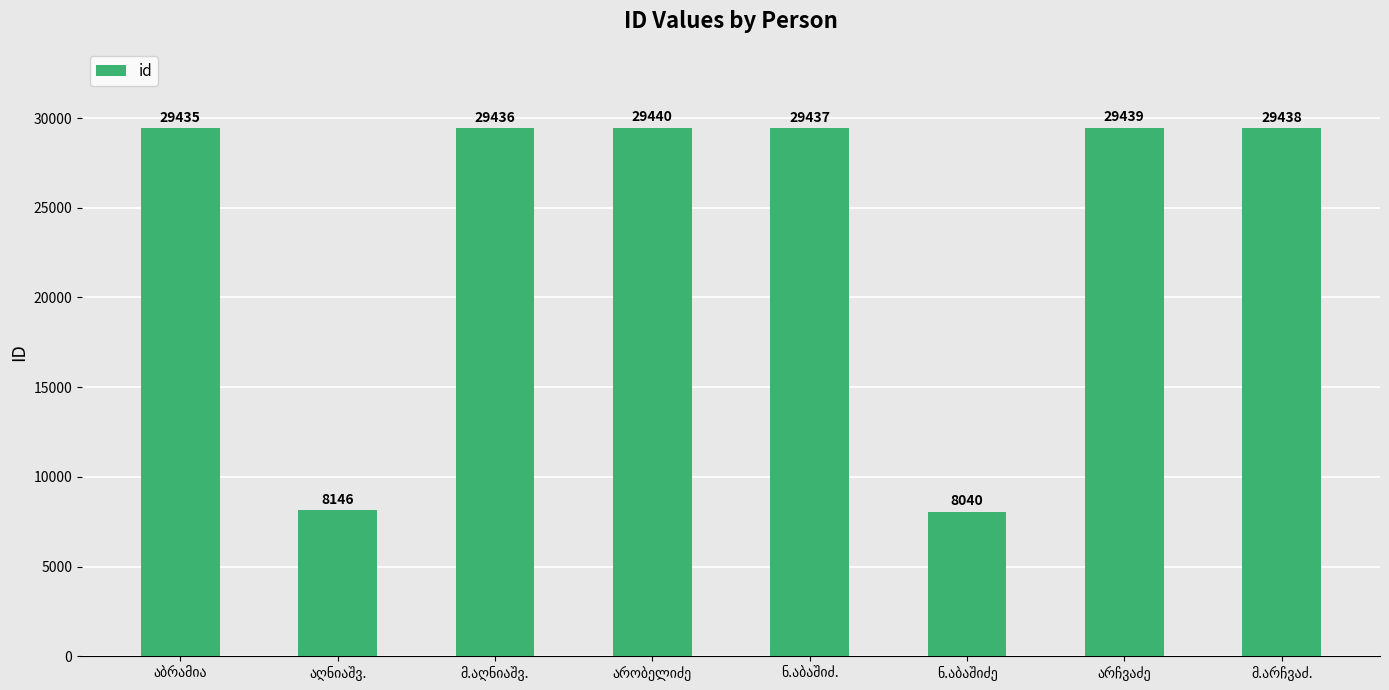

What is the value of the 2nd bar from the left?

8146